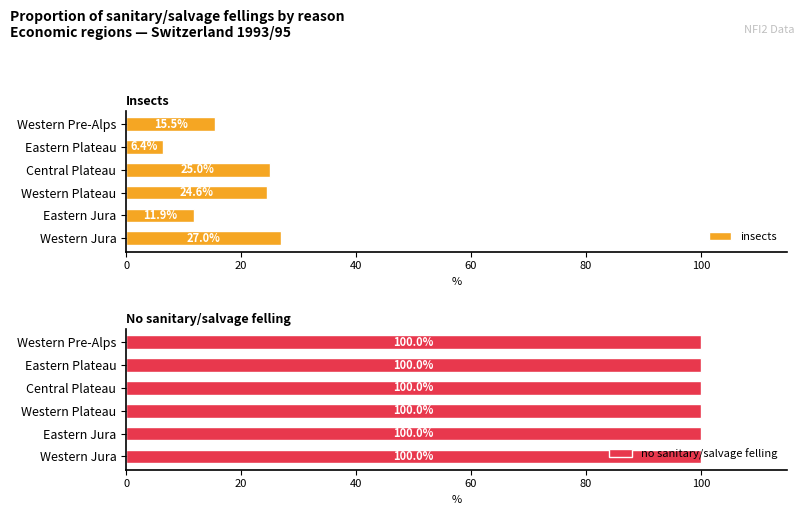

What is the average value of the insects series?

18.4